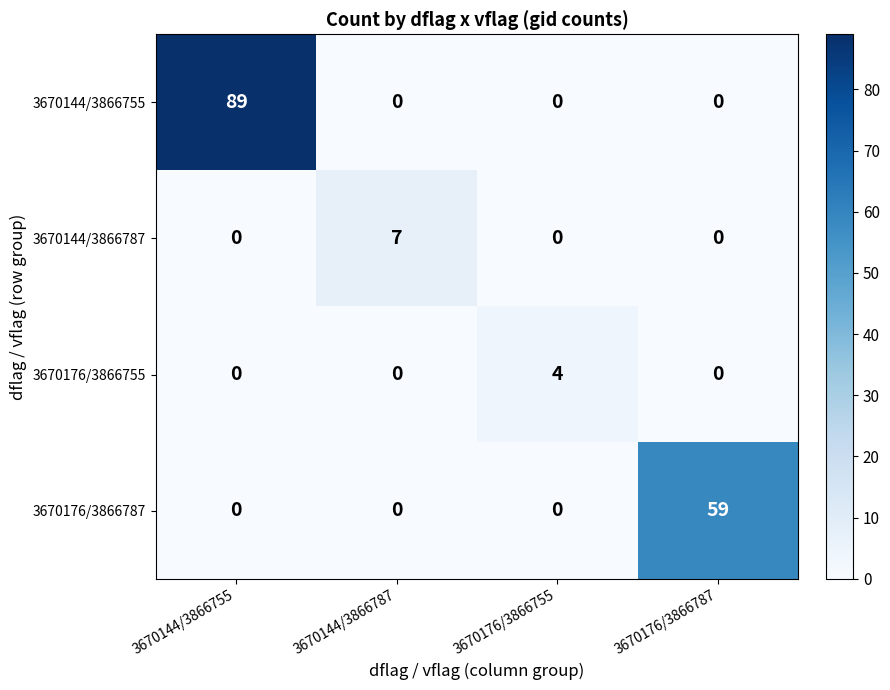

The value of 3670144/3866787 at 3670176/3866787 is -4. True or false?

False